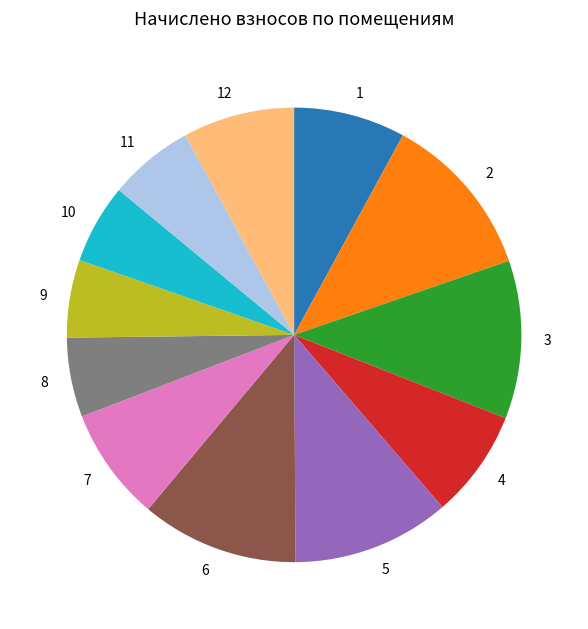

True or false: 12 accounts for 8% of the total.

True